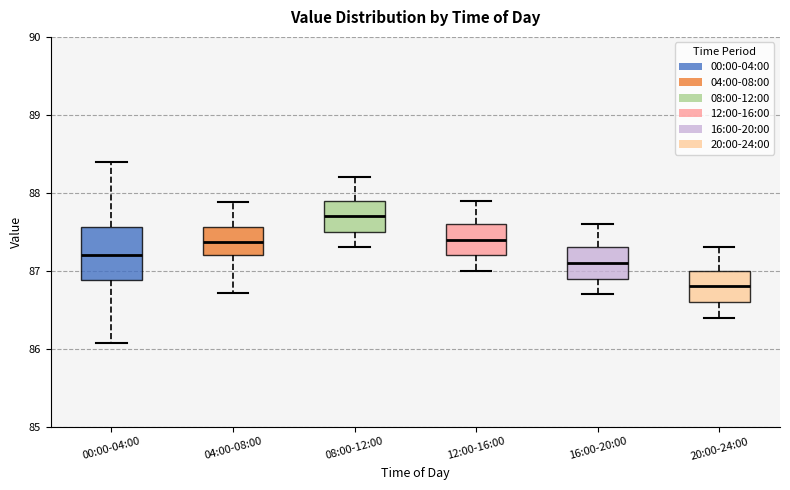

Where is the upper edge of the box for 12:00-16:00 on the y-axis? The values are not printed on the chart, so give them approximately, as read against the axis.

87.6